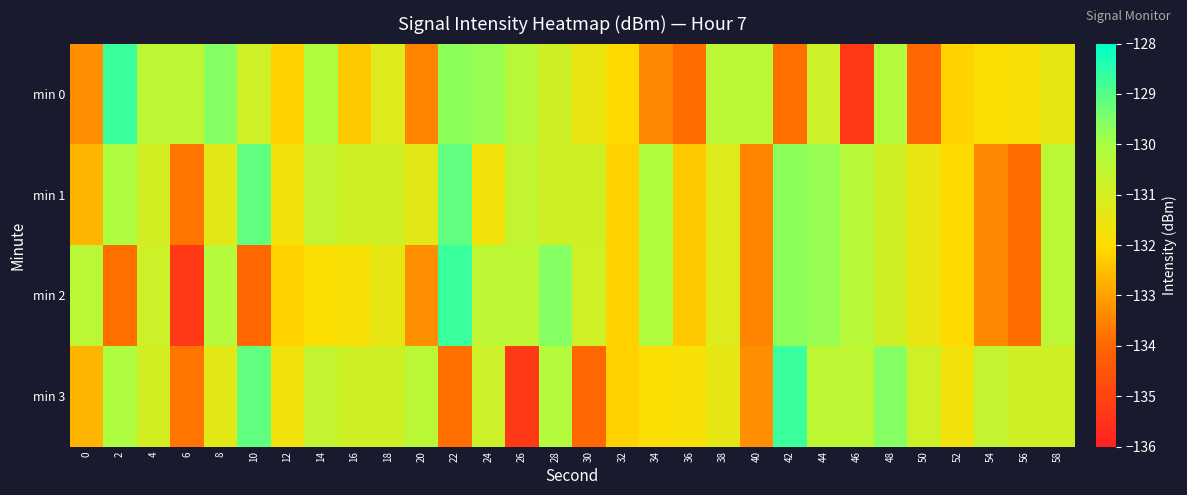

Reading right to left, what are all the values shown in this chart?

min 0: 58=-131.4	56=-131.8	54=-131.9	52=-132.2	50=-133.9	48=-130.2	46=-135.3	44=-130.8	42=-133.8	40=-130.4	38=-130.4	36=-133.9	34=-133.4	32=-132.0	30=-131.5	28=-130.9	26=-130.3	24=-129.8	22=-129.7	20=-133.5	18=-131.2	16=-132.3	14=-130.1	12=-132.2	10=-130.9	8=-129.6	6=-130.4	4=-130.5	2=-128.7	0=-133.3
min 1: 58=-130.4	56=-133.9	54=-133.4	52=-132.0	50=-131.5	48=-130.9	46=-130.3	44=-129.8	42=-129.7	40=-133.5	38=-131.2	36=-132.3	34=-130.1	32=-132.2	30=-130.9	28=-130.9	26=-130.6	24=-131.7	22=-129.1	20=-131.3	18=-130.9	16=-130.9	14=-130.6	12=-131.7	10=-129.1	8=-131.3	6=-133.7	4=-131.0	2=-130.1	0=-132.7
min 2: 58=-130.4	56=-133.9	54=-133.4	52=-132.0	50=-131.5	48=-130.9	46=-130.3	44=-129.8	42=-129.7	40=-133.5	38=-131.2	36=-132.3	34=-130.1	32=-132.2	30=-130.9	28=-129.6	26=-130.4	24=-130.5	22=-128.7	20=-133.3	18=-131.4	16=-131.8	14=-131.9	12=-132.2	10=-133.9	8=-130.2	6=-135.3	4=-130.8	2=-133.8	0=-130.4
min 3: 58=-130.9	56=-130.9	54=-130.6	52=-131.7	50=-130.9	48=-129.6	46=-130.4	44=-130.5	42=-128.7	40=-133.3	38=-131.4	36=-131.8	34=-131.9	32=-132.2	30=-133.9	28=-130.2	26=-135.3	24=-130.8	22=-133.8	20=-130.4	18=-130.9	16=-130.9	14=-130.6	12=-131.7	10=-129.1	8=-131.3	6=-133.7	4=-131.0	2=-130.1	0=-132.7